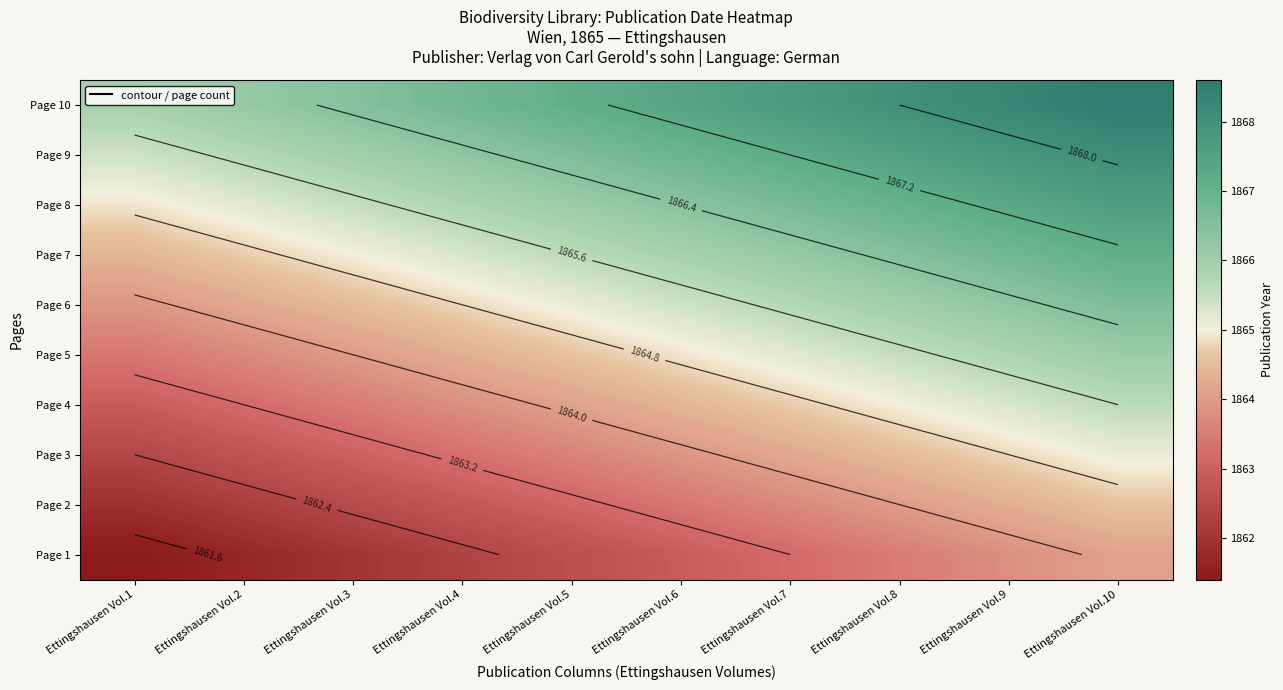

Is it true that Page 5 equals 1865.2 at Ettingshausen Vol.7?

True